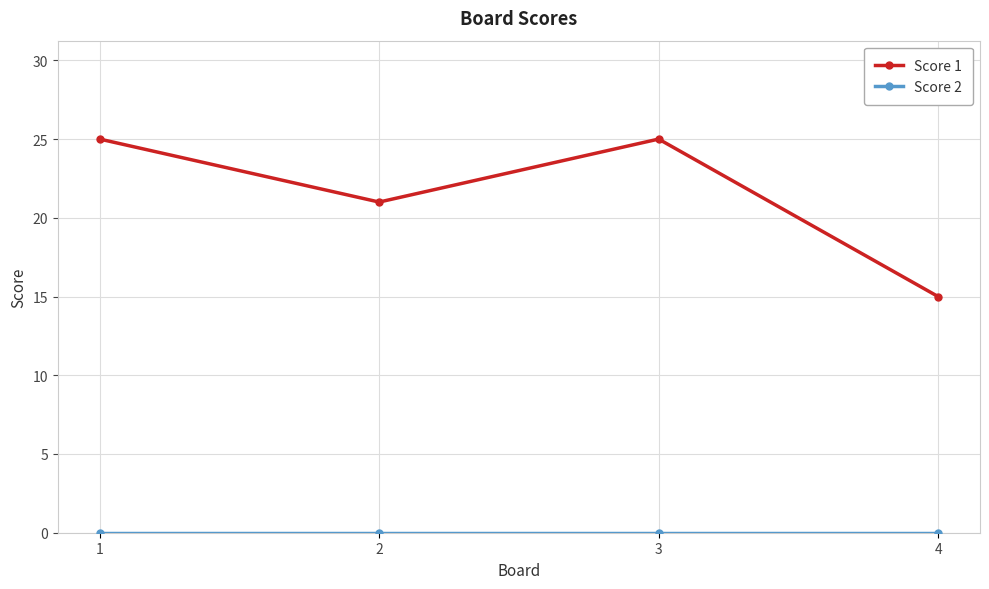

What is the total value across all series at 2?

21